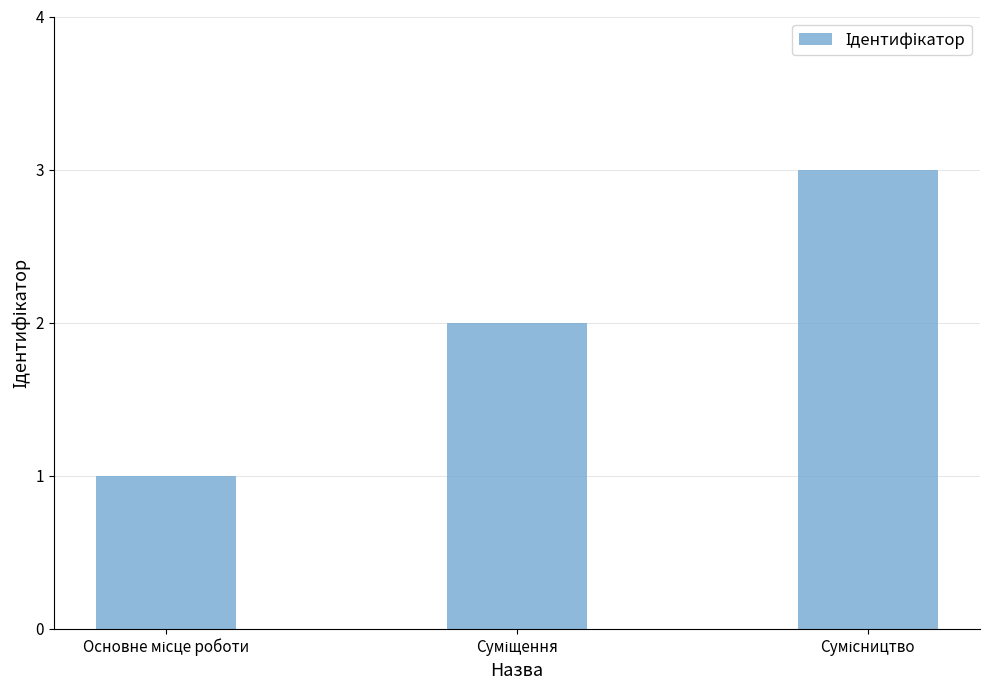

What is the greatest value displayed?

3